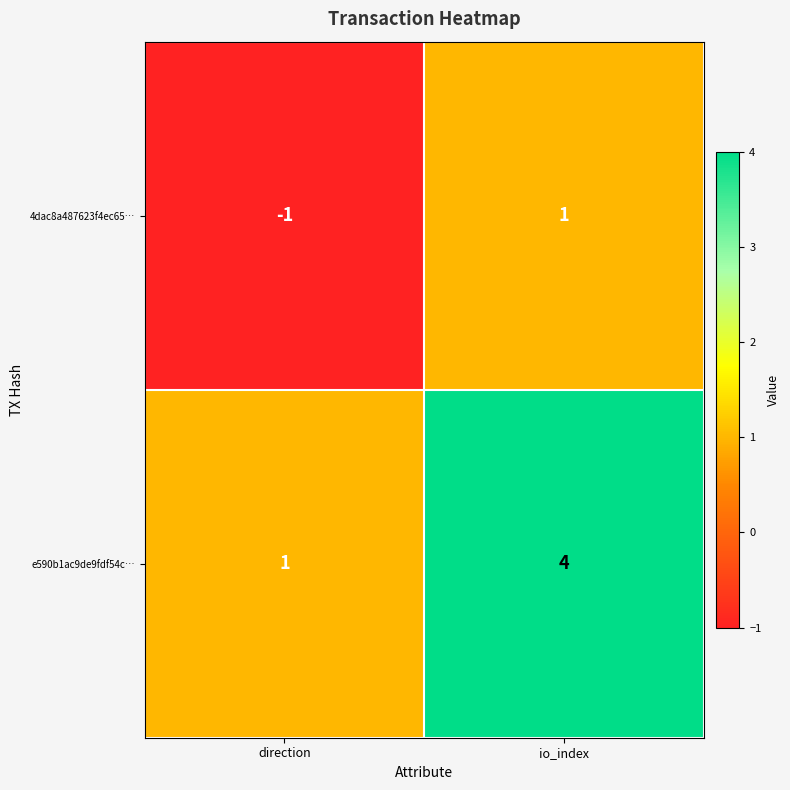

Reading right to left, extract all data points from this chart.

4dac8a487623f4ec65…: io_index=1	direction=-1
e590b1ac9de9fdf54c…: io_index=4	direction=1